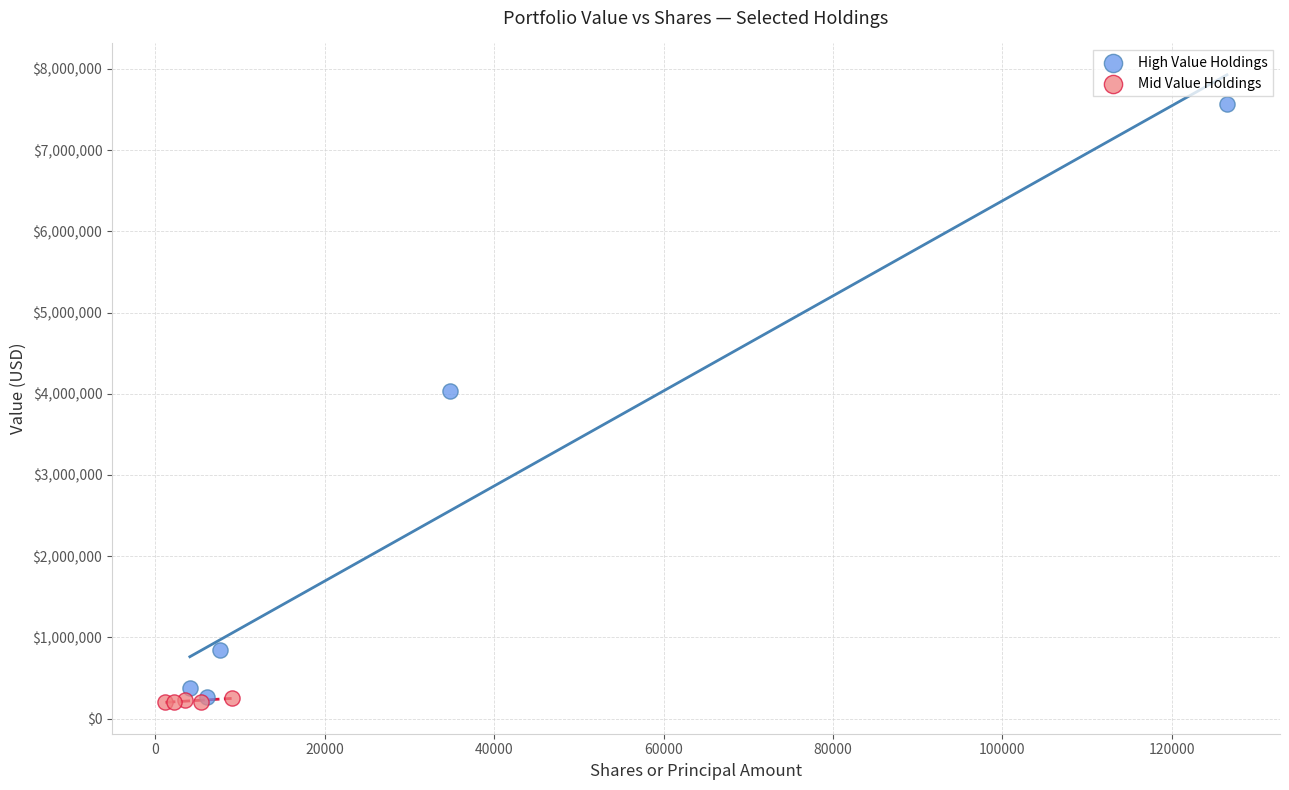

Which series contains the highest Y value?

High Value Holdings